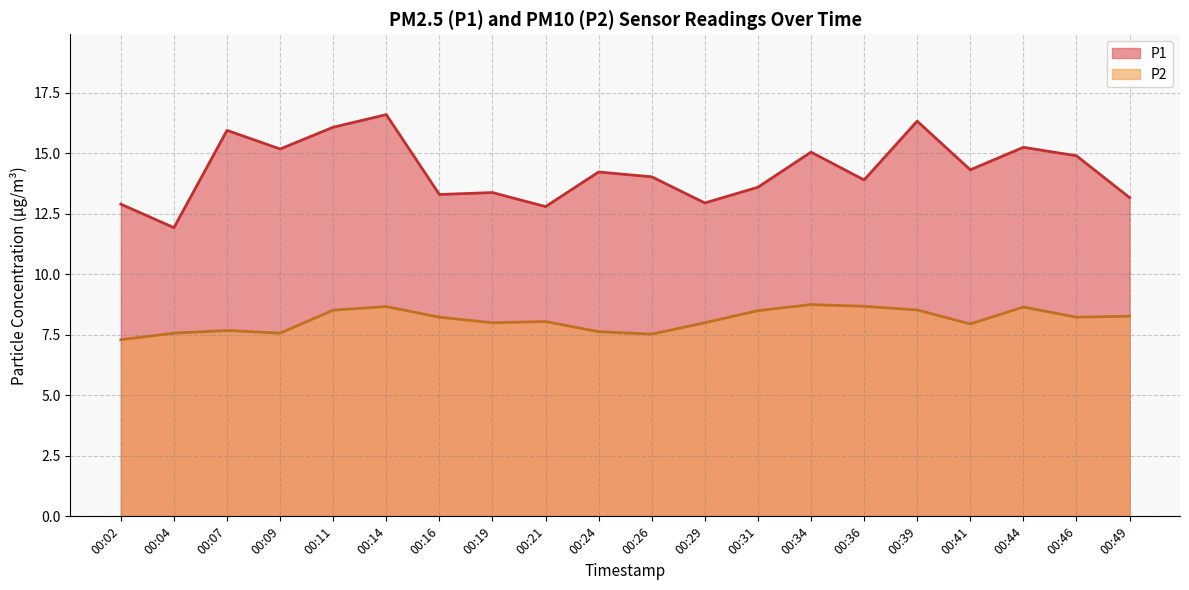

Where is the first local minimum for P2?

00:09